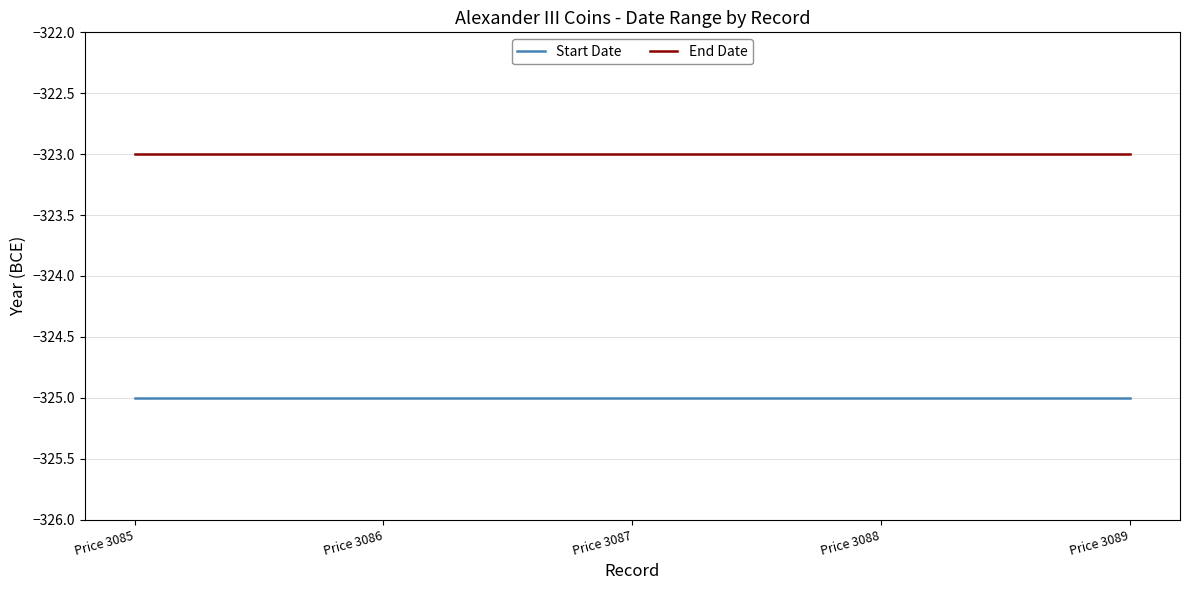

Is the value of End Date at Price 3088 greater than the value of Start Date at Price 3086?

Yes